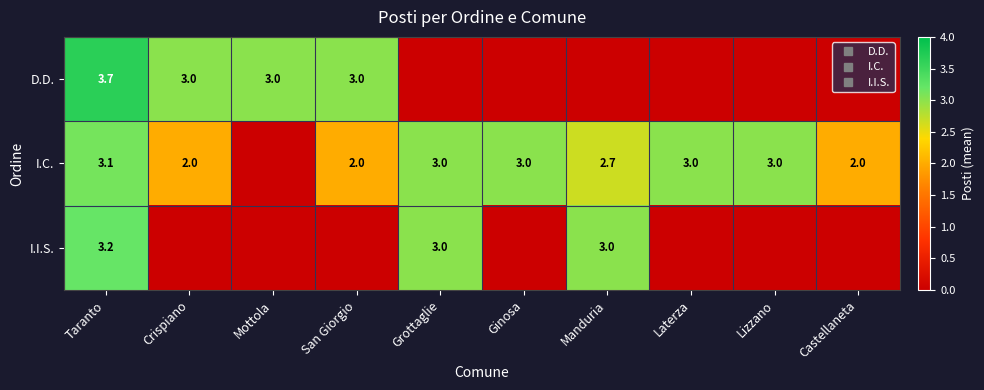

What is the highest value of the D.D. series?

3.7